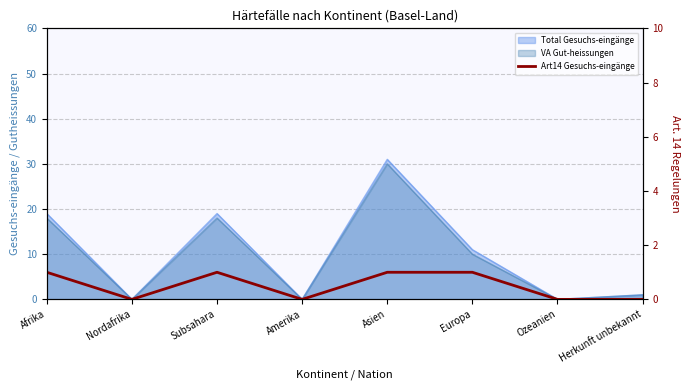

Which label corresponds to the smallest value in the chart?

Nordafrika